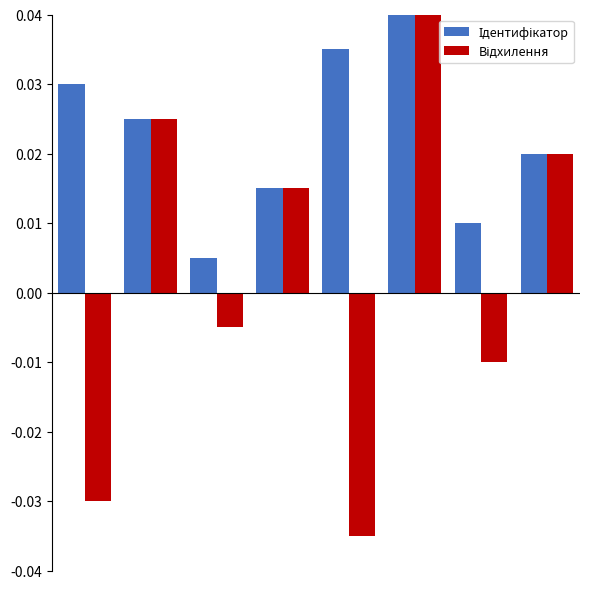

At how many categories does at least one series exceed 0?

8